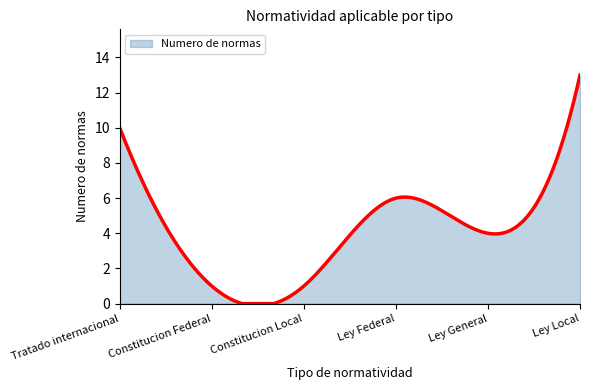

What is the difference between the maximum and minimum values?

13.0